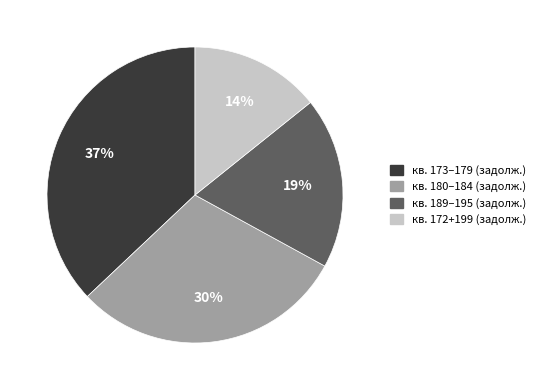

What is the ratio of the value at кв. 180–184 (задолж.) to the value at кв. 189–195 (задолж.)?

1.6